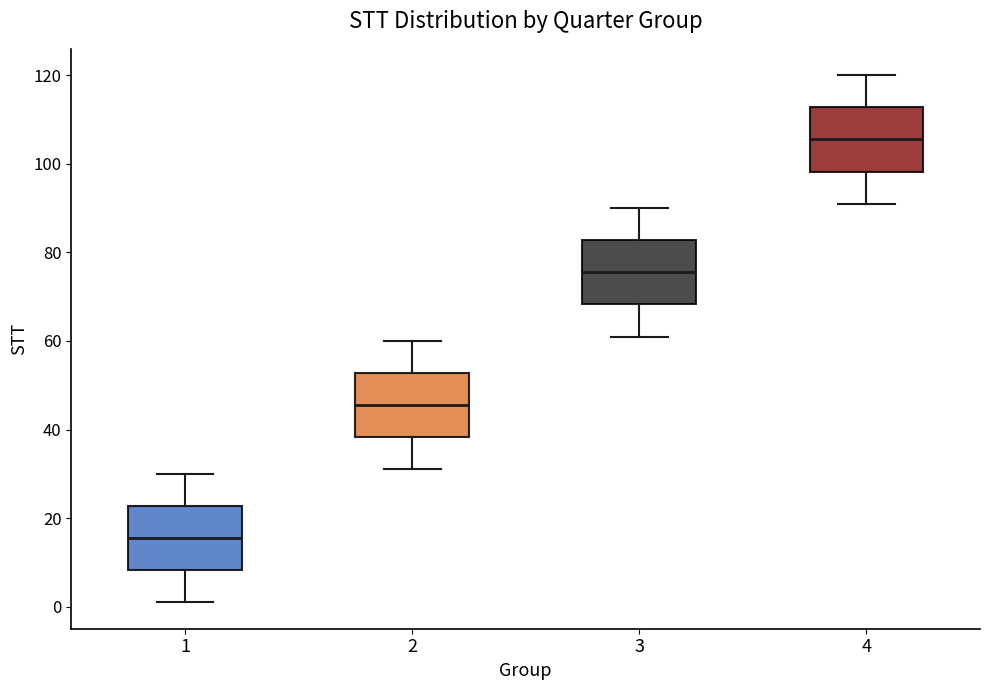

Where does the upper whisker of the box at x = 2 end on the y-axis? The values are not printed on the chart, so give them approximately, as read against the axis.

60